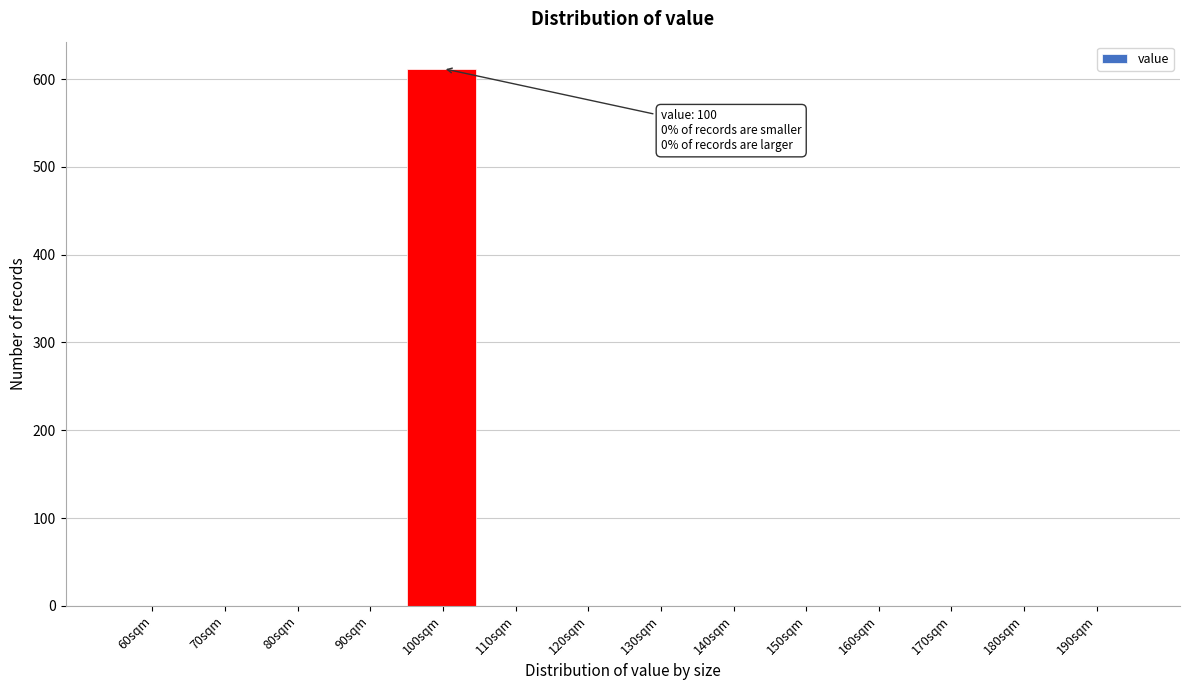

Reading left to right, transcribe all the data shown in this chart.

60sqm=0	70sqm=0	80sqm=0	90sqm=0	100sqm=612	110sqm=0	120sqm=0	130sqm=0	140sqm=0	150sqm=0	160sqm=0	170sqm=0	180sqm=0	190sqm=0